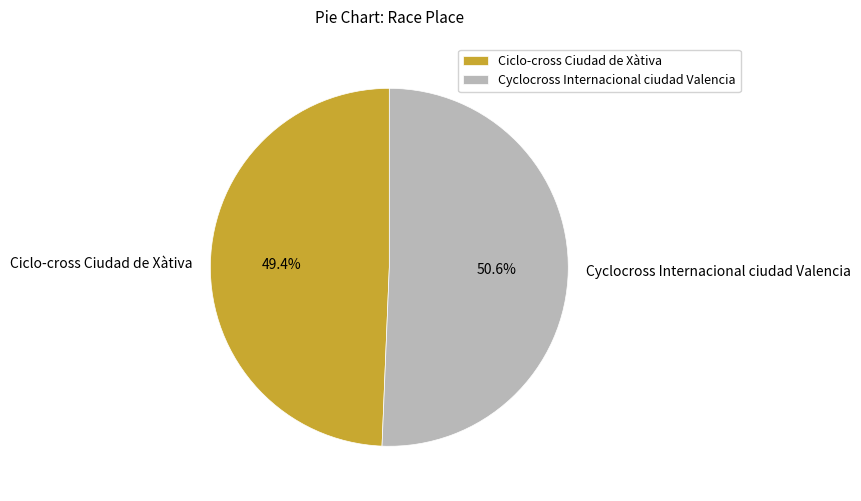

What percentage do Ciclo-cross Ciudad de Xàtiva and Cyclocross Internacional ciudad Valencia together represent?

100.0%